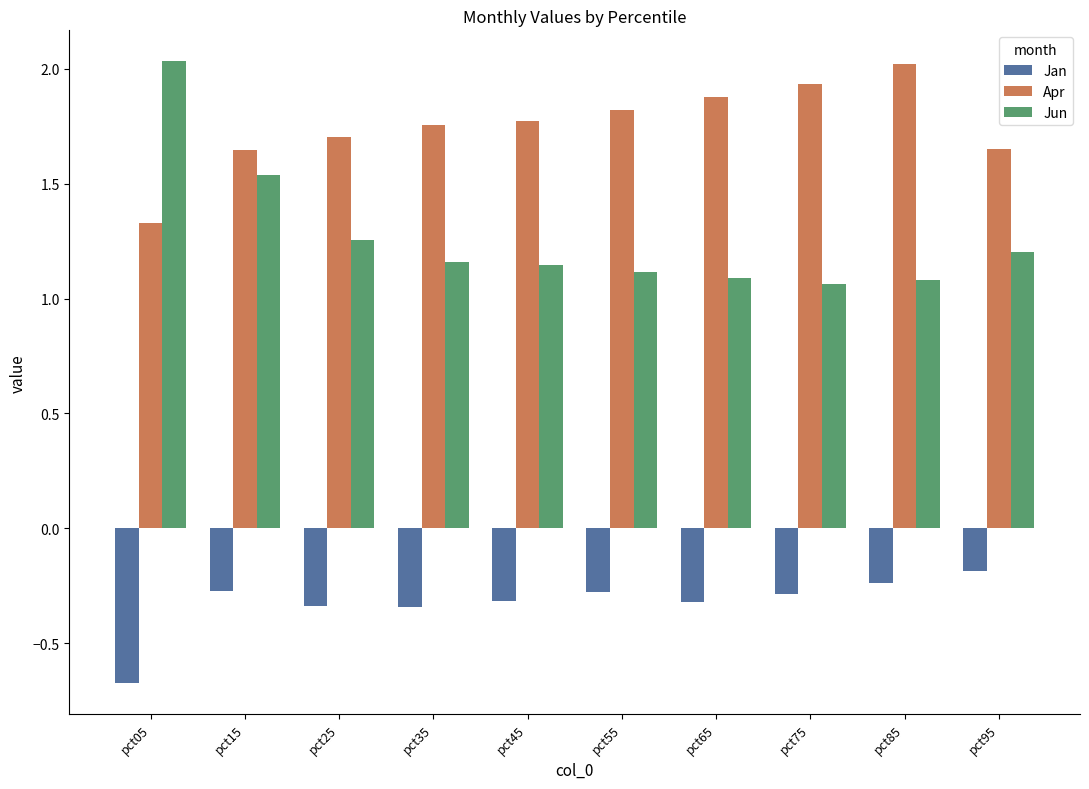

How many groups of bars are there?

10